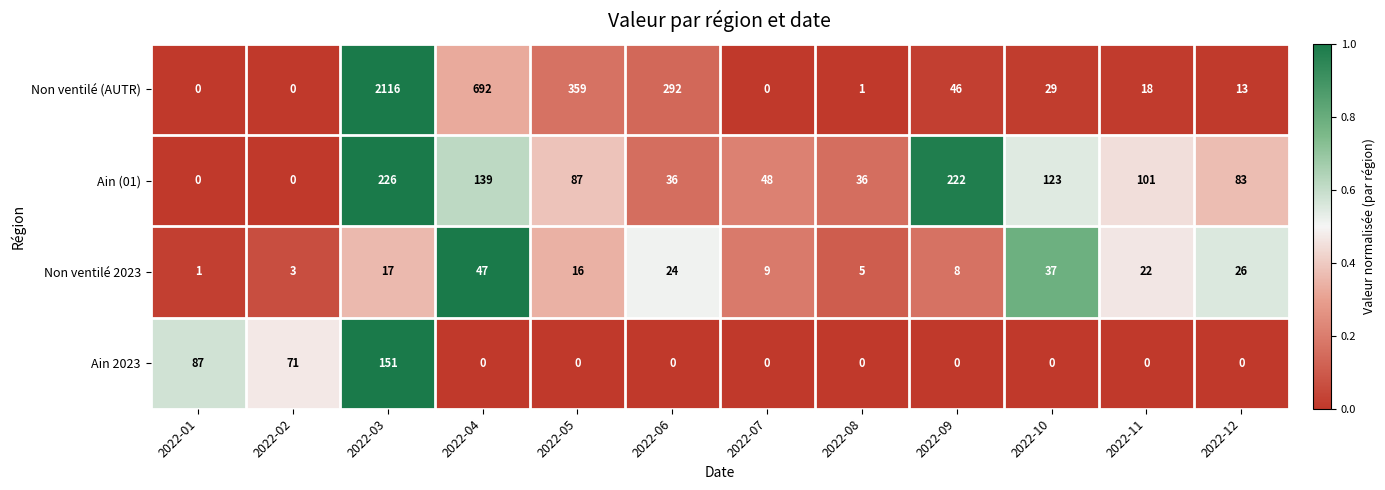

What is the sum of the Ain (01) values at 2022-06 and 2022-12?

119